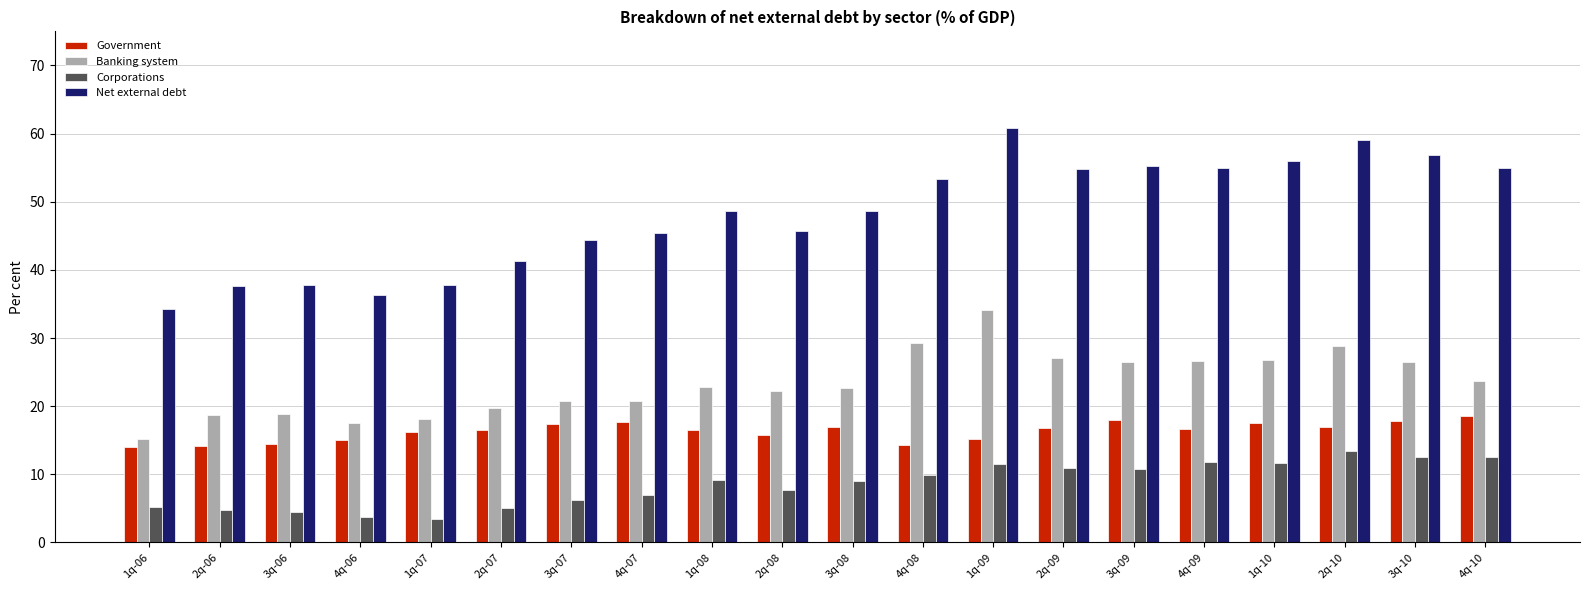

At how many categories does at least one series exceed 8?

20